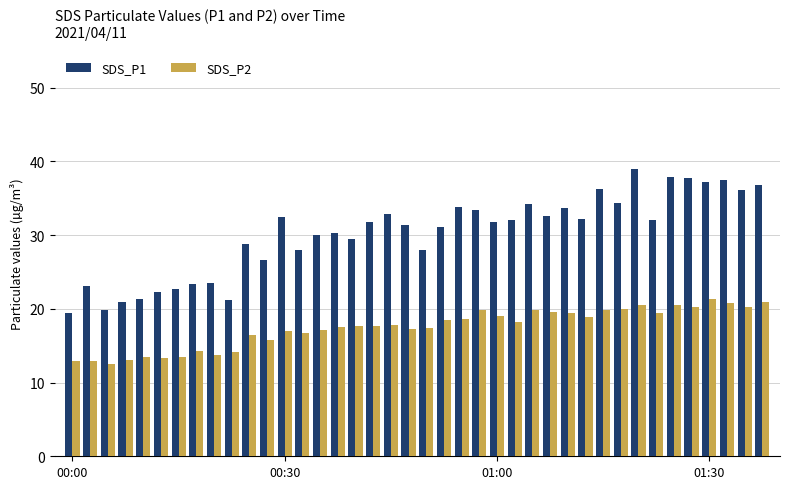

Rank the series by their average value, from lowest to highest.

SDS_P2, SDS_P1